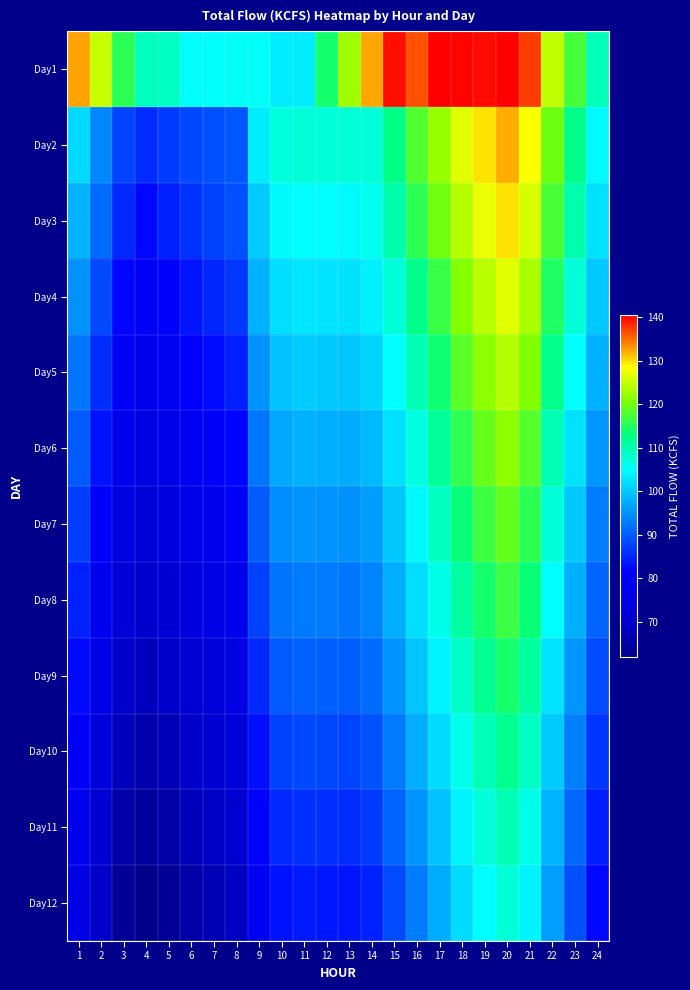

How many categories are shown in the chart?

24